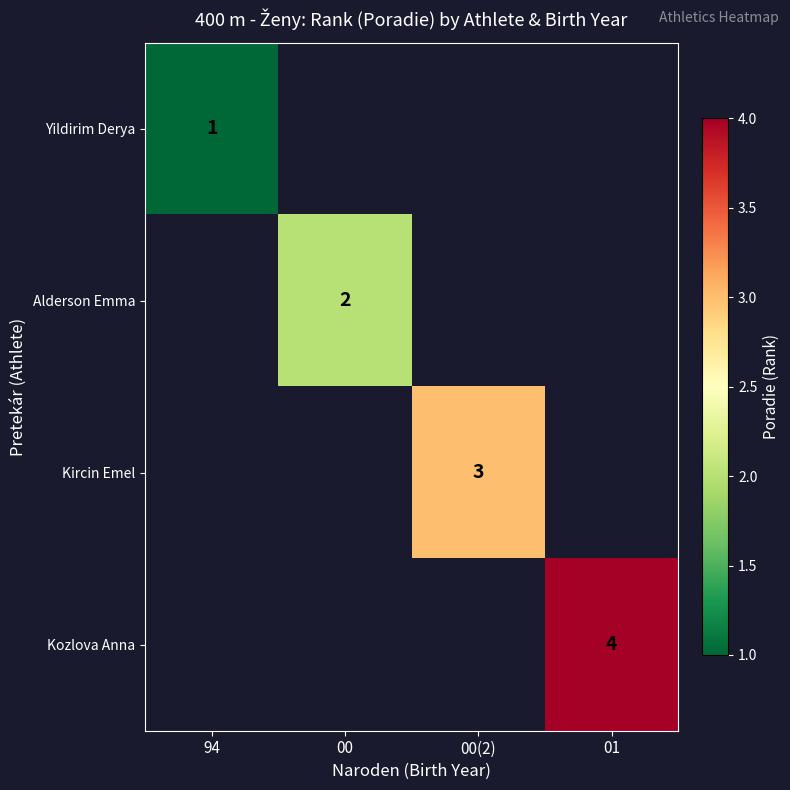

What is the spread (max minus min) of values at 00(2)?

3